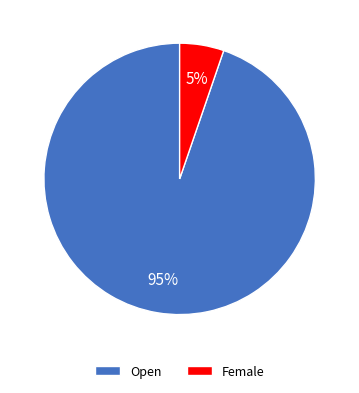

Rank the categories by value from highest to lowest.

Open, Female